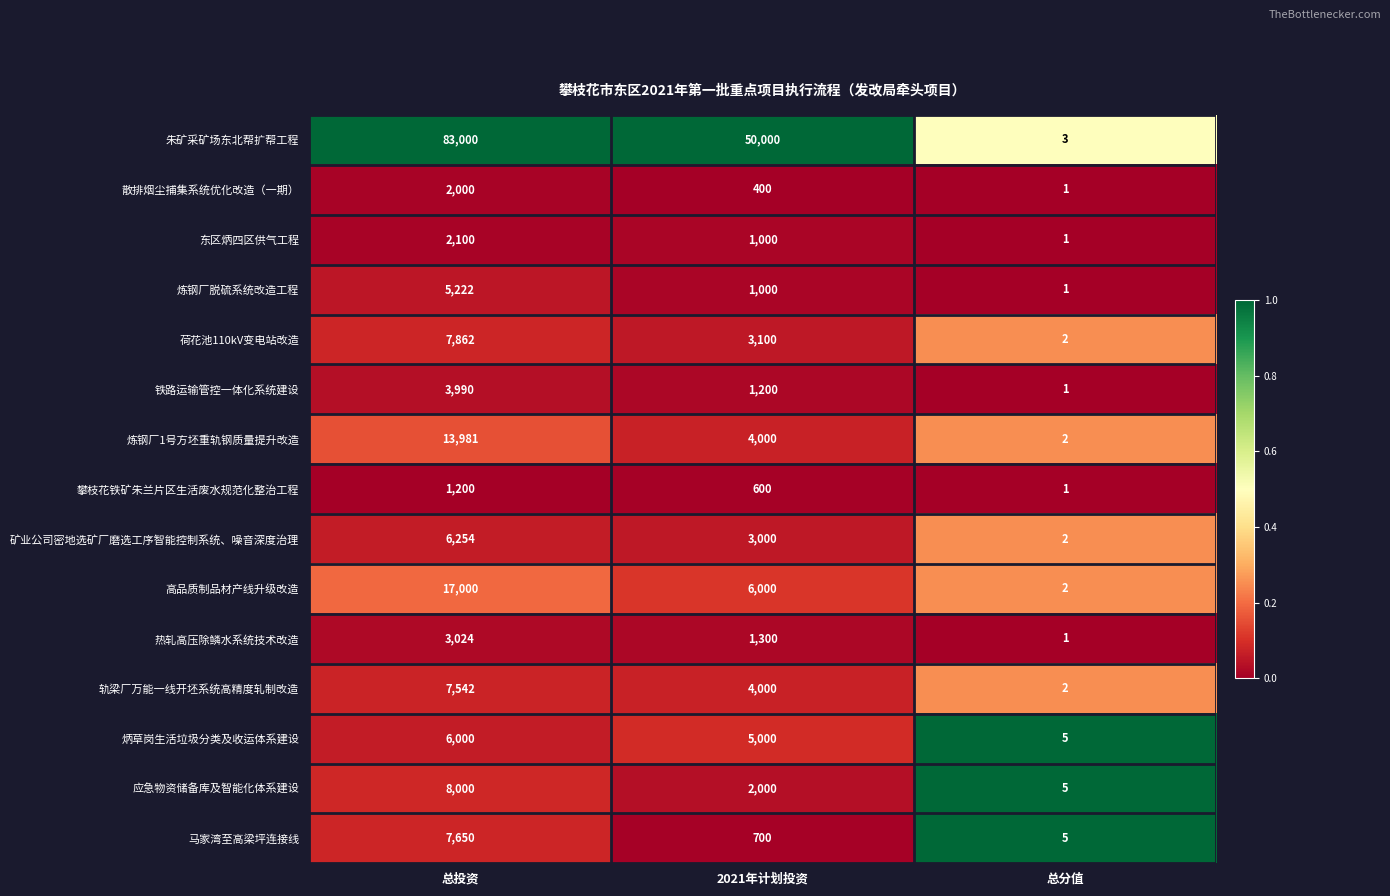

At which category is the sum across all series the highest?

总投资